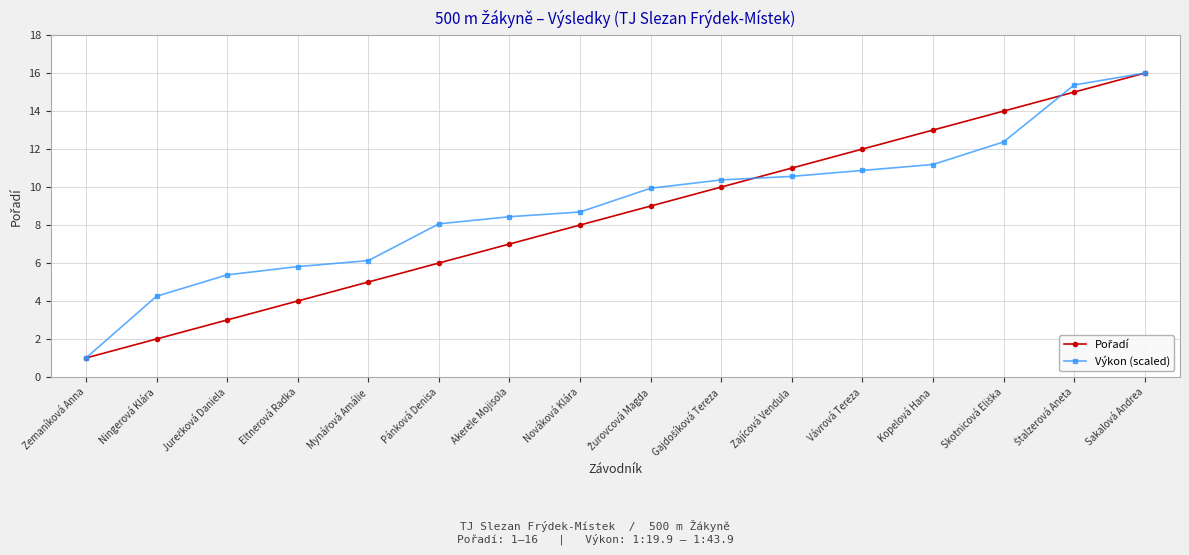

Where is Výkon (scaled) nearest to the value 8?

Pánková Denisa